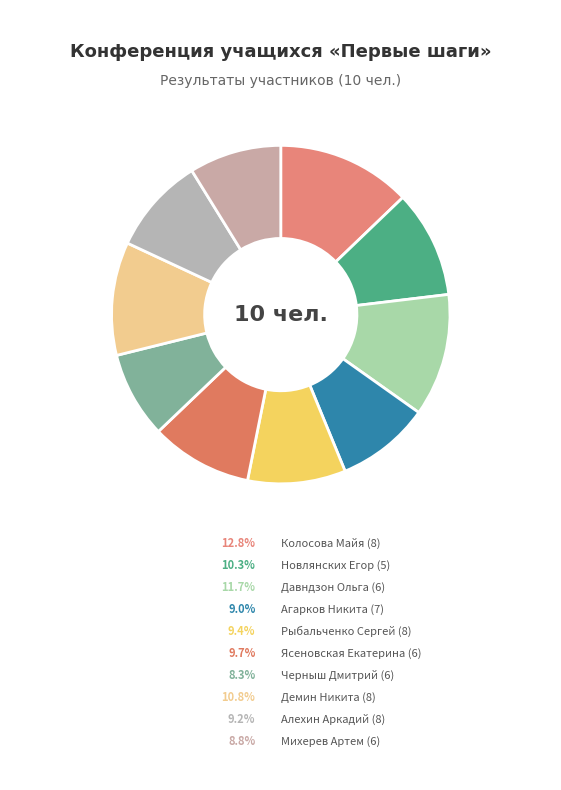

Is there a majority slice in this chart?

No